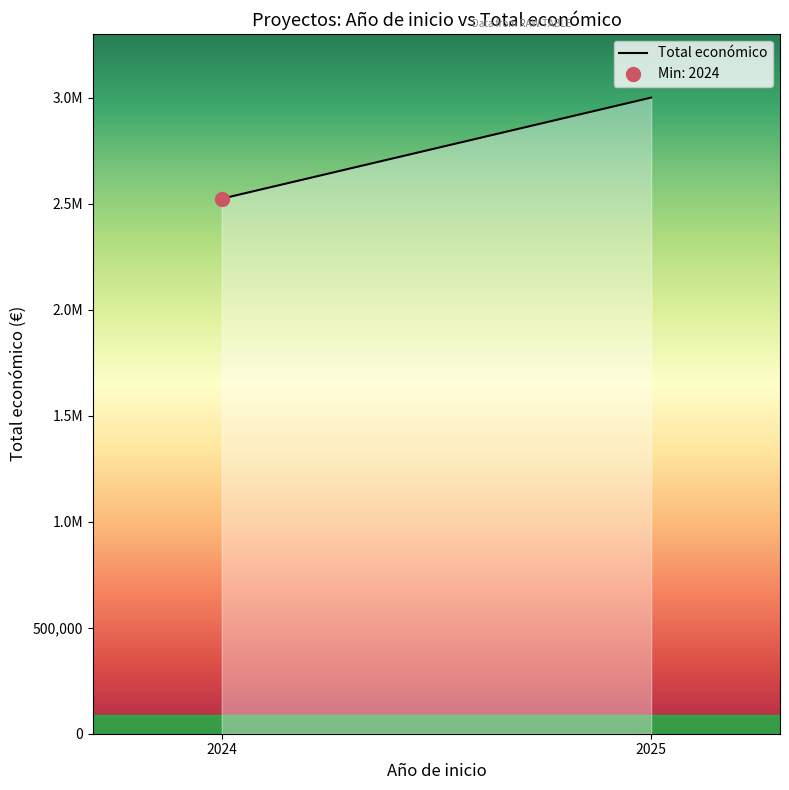

Is it true that the value at 2024 is 798060.2?

False